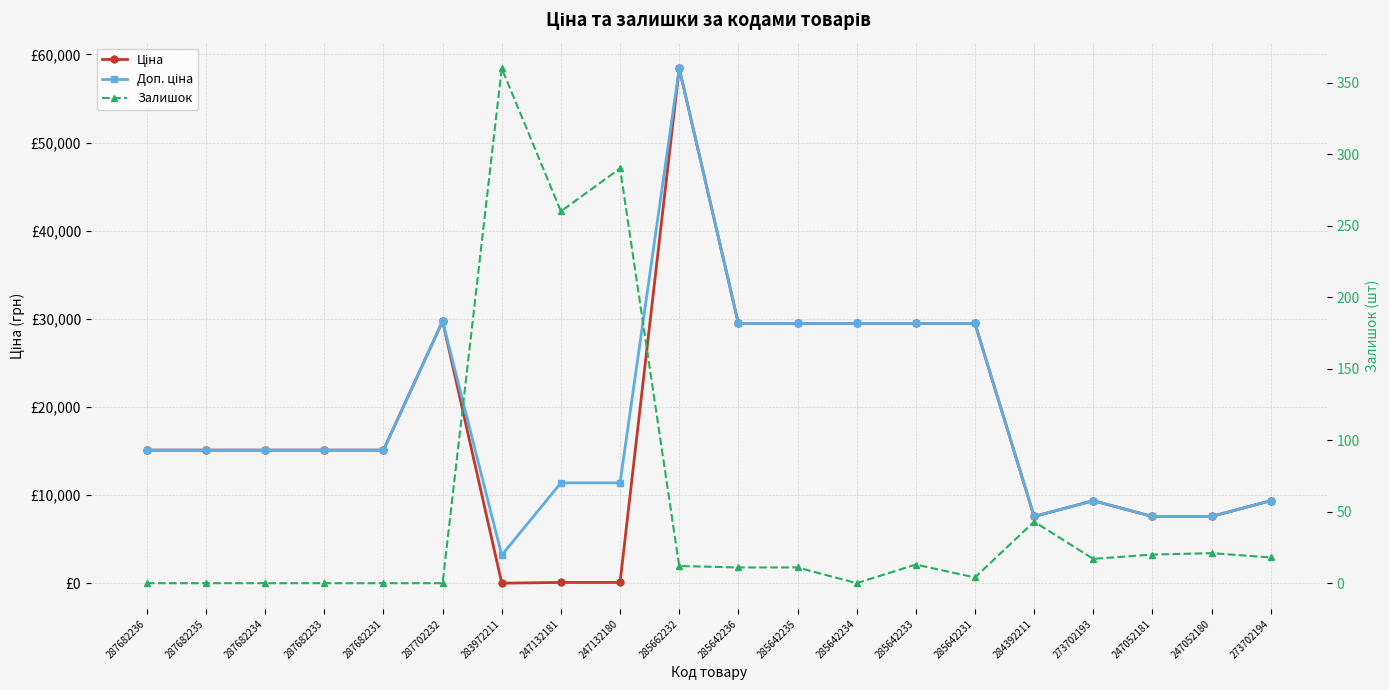

How many data points in Ціна are less than 15120?

8